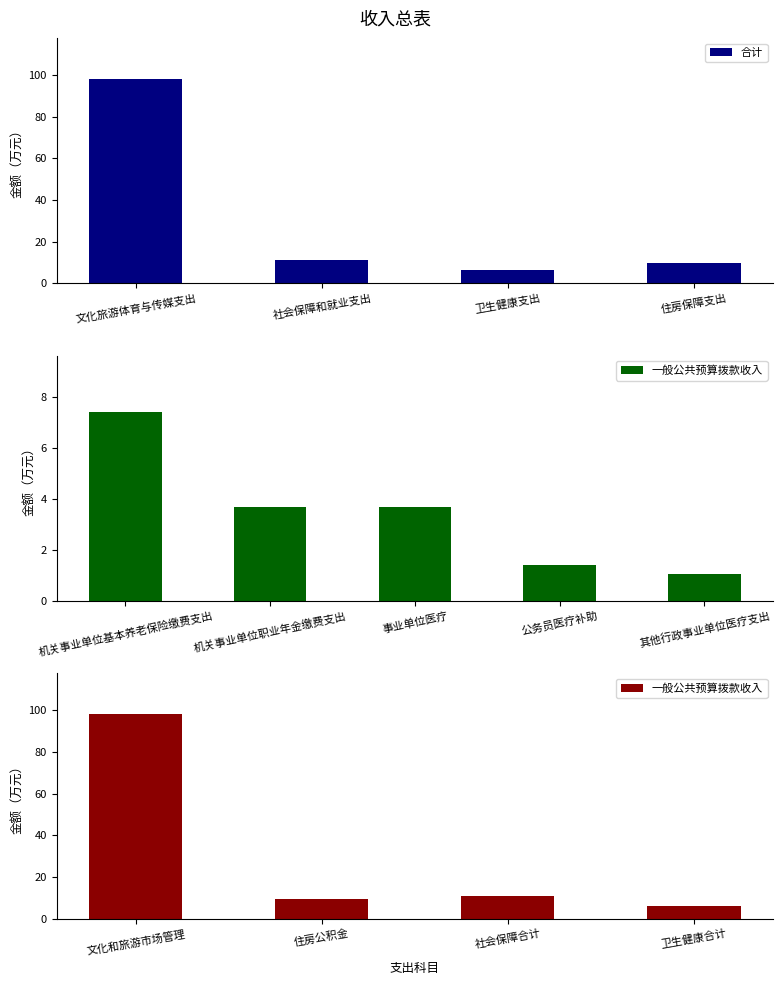

What is the approximate value of 合计 at 文化旅游体育与传媒支出?

98.1